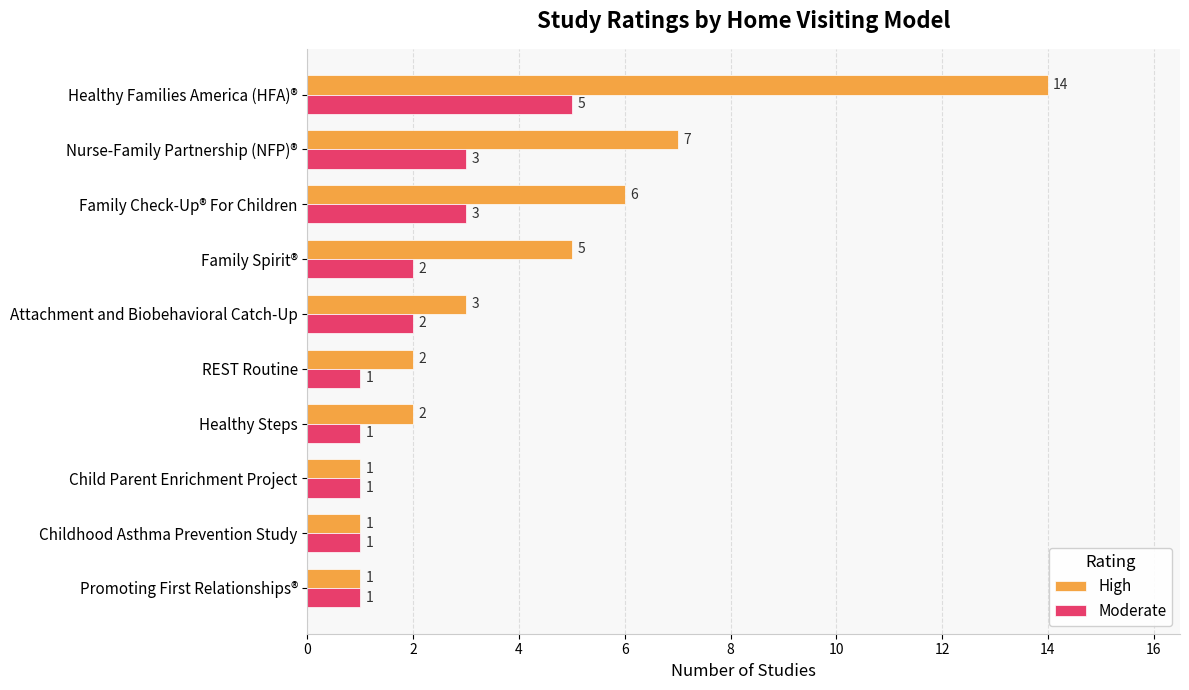

Rank the series by their maximum value, from lowest to highest.

Moderate, High